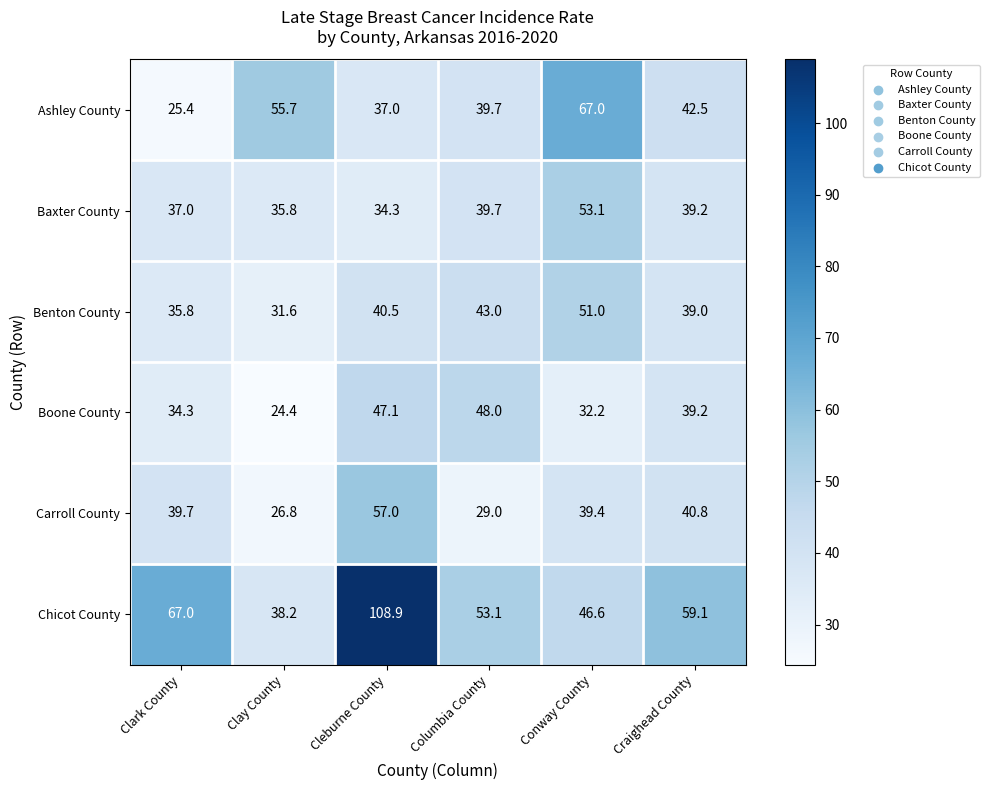

How many series are shown in this chart?

6